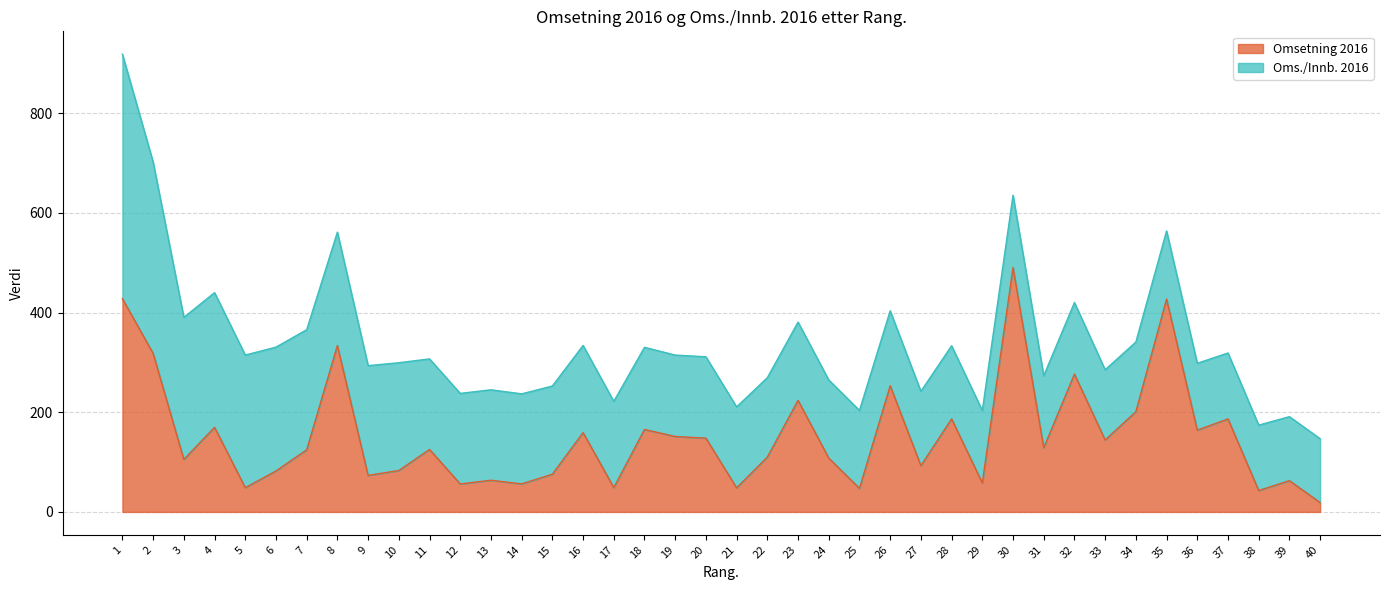

Which category has the lowest value in the Omsetning 2016 series?

40